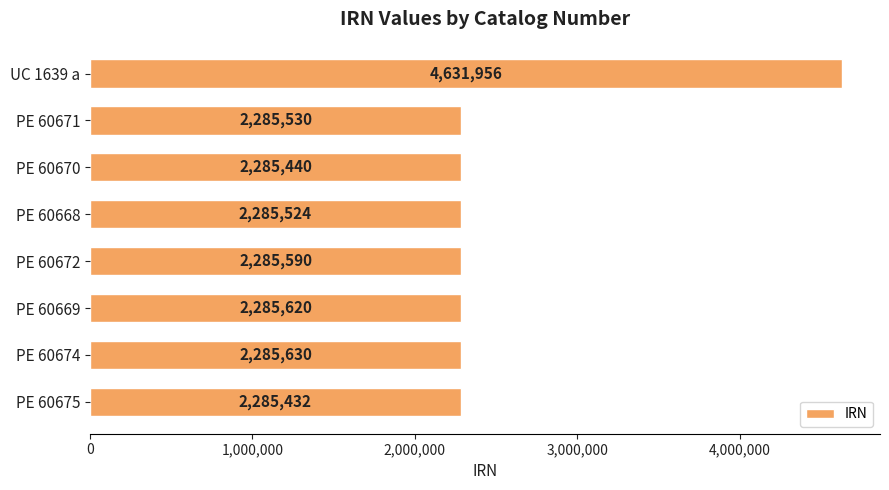

What is the value of the 7th bar from the top?

2285630